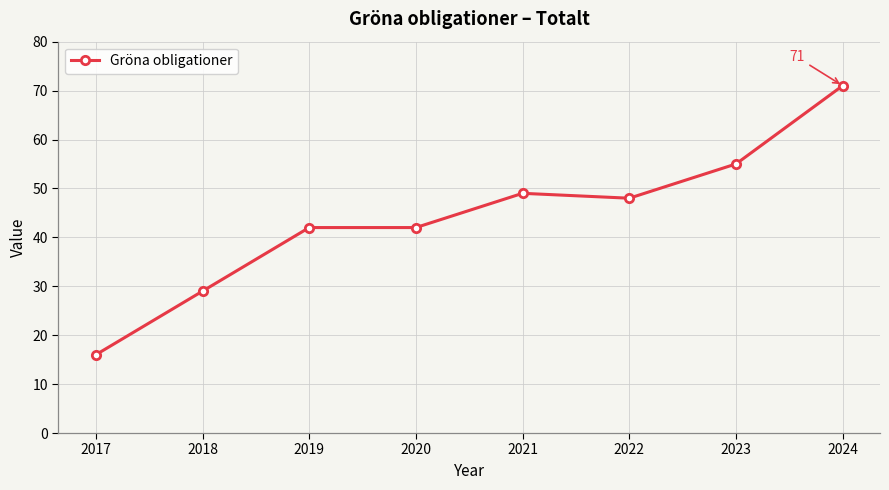

Which has a higher value, 2017 or 2019?

2019